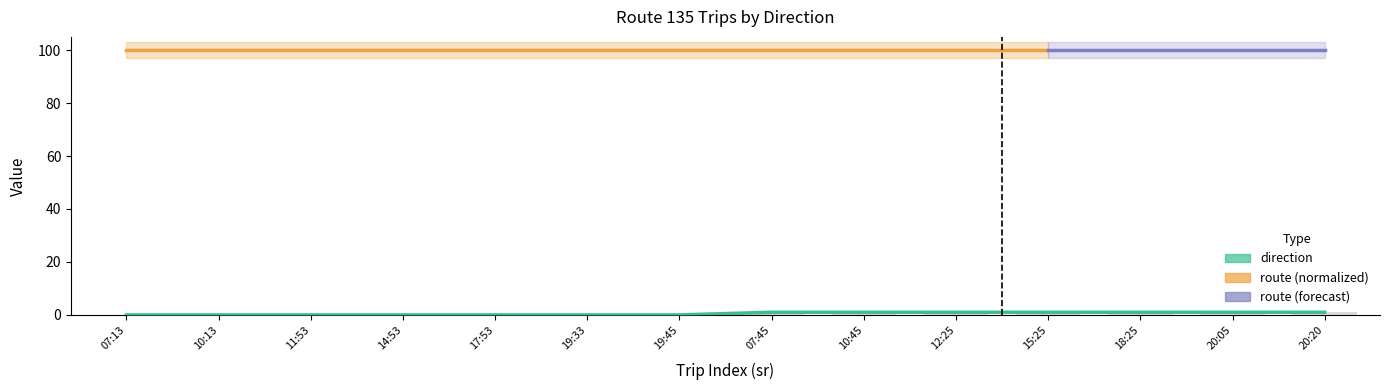

How many data points does each series have?

14